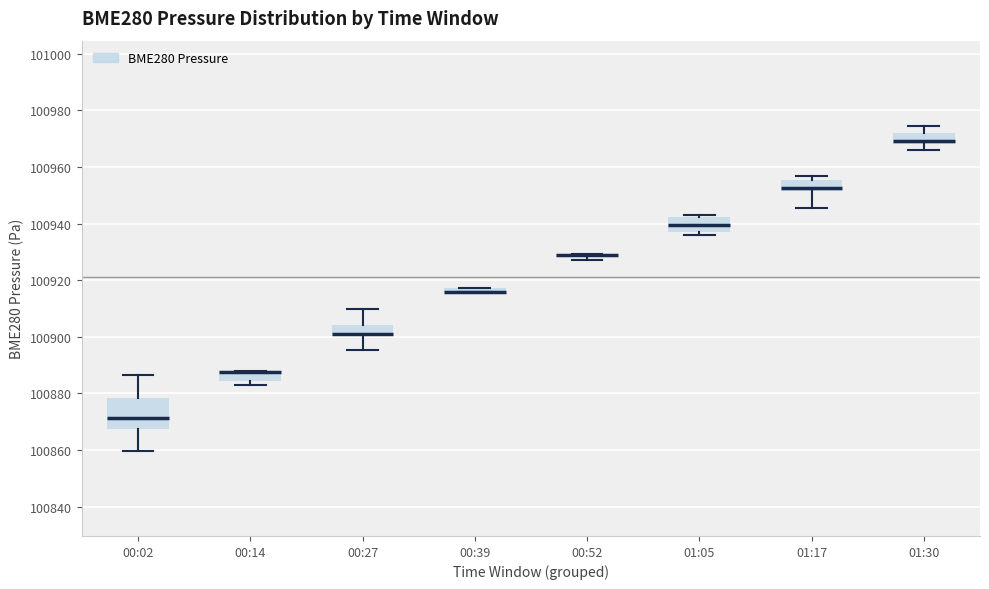

Comparing the boxes themselves (not the whiskers), which one is the tallest?

00:02